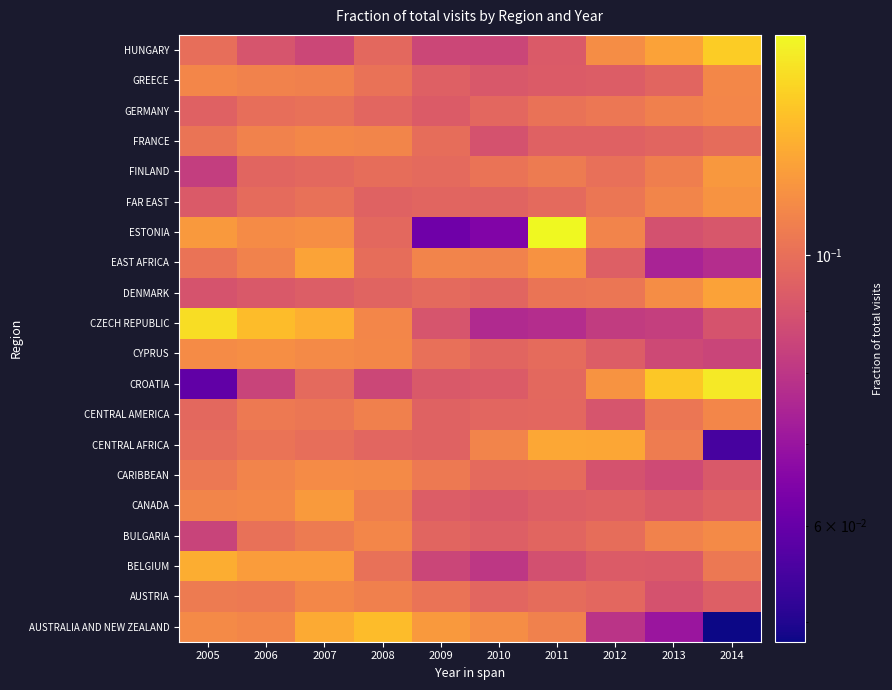

Rank the series by their maximum value, from highest to lowest.

ESTONIA, CROATIA, CZECH REPUBLIC, HUNGARY, AUSTRALIA AND NEW ZEALAND, BELGIUM, CENTRAL AFRICA, EAST AFRICA, DENMARK, CANADA, FINLAND, FAR EAST, CYPRUS, CARIBBEAN, BULGARIA, FRANCE, GREECE, AUSTRIA, CENTRAL AMERICA, GERMANY